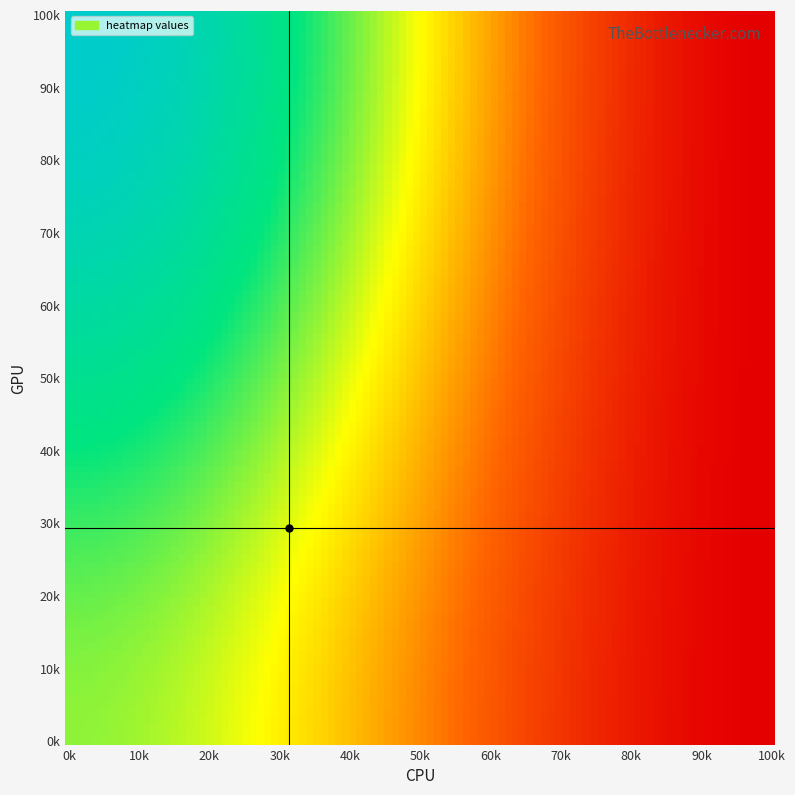

What is the smallest value displayed?

5657